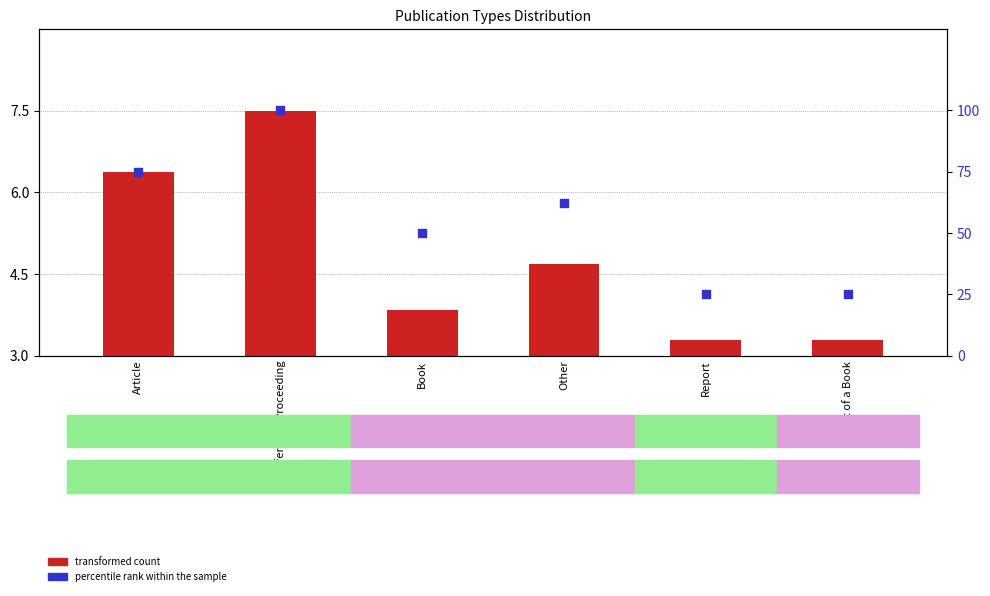

Is the value of percentile rank within the sample at Article greater than the value of transformed count at Conference Proceeding?

Yes